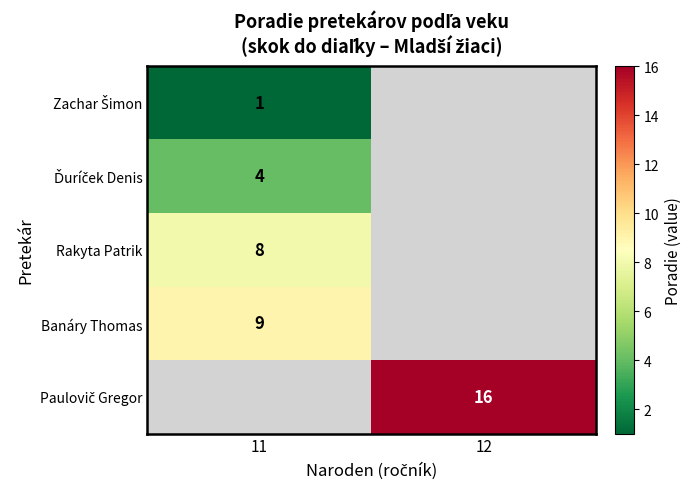

The Banáry Thomas series shows 9 at 11. True or false?

True